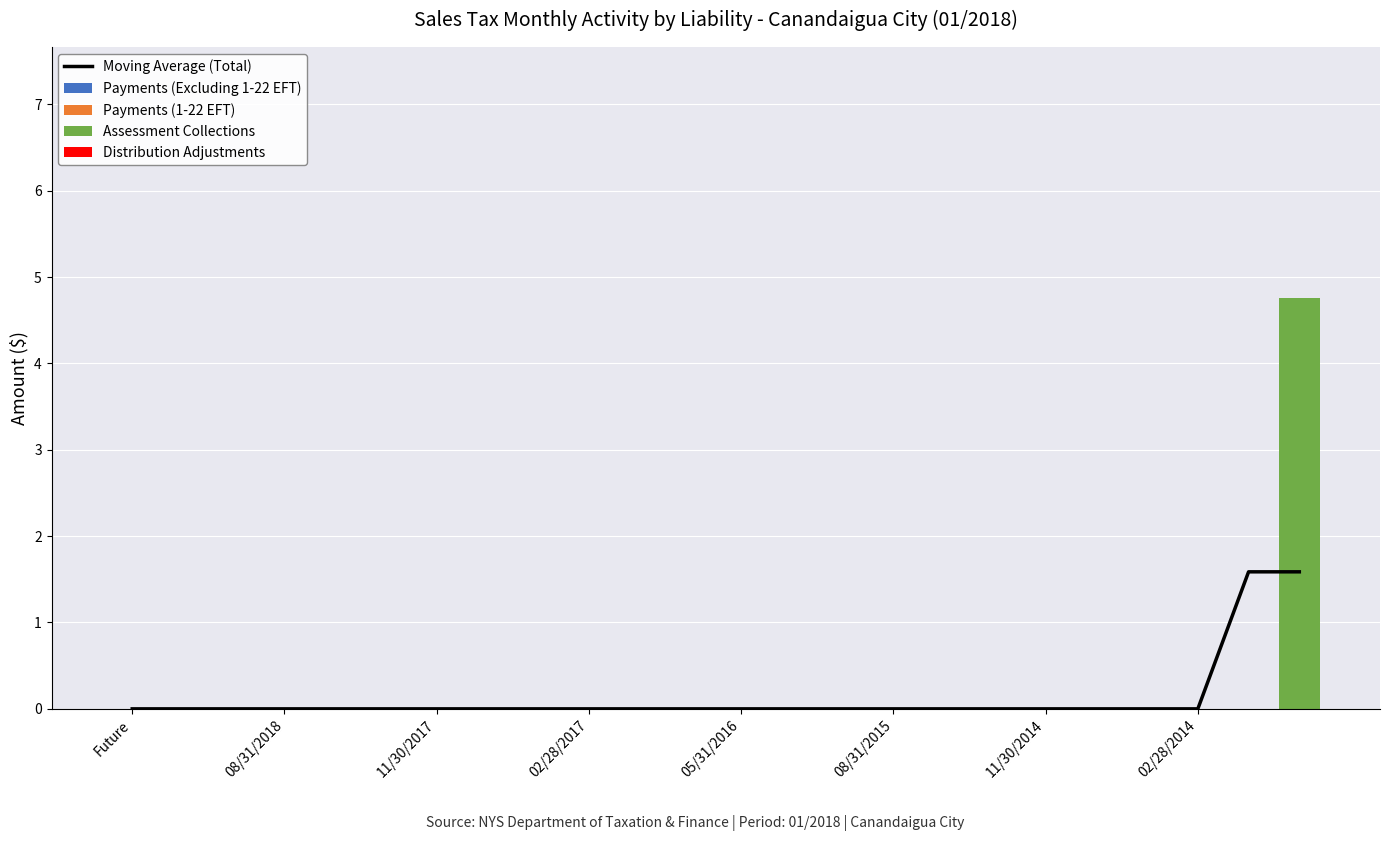

The Assessment Collections series shows 0.0 at 02/28/2017. True or false?

True